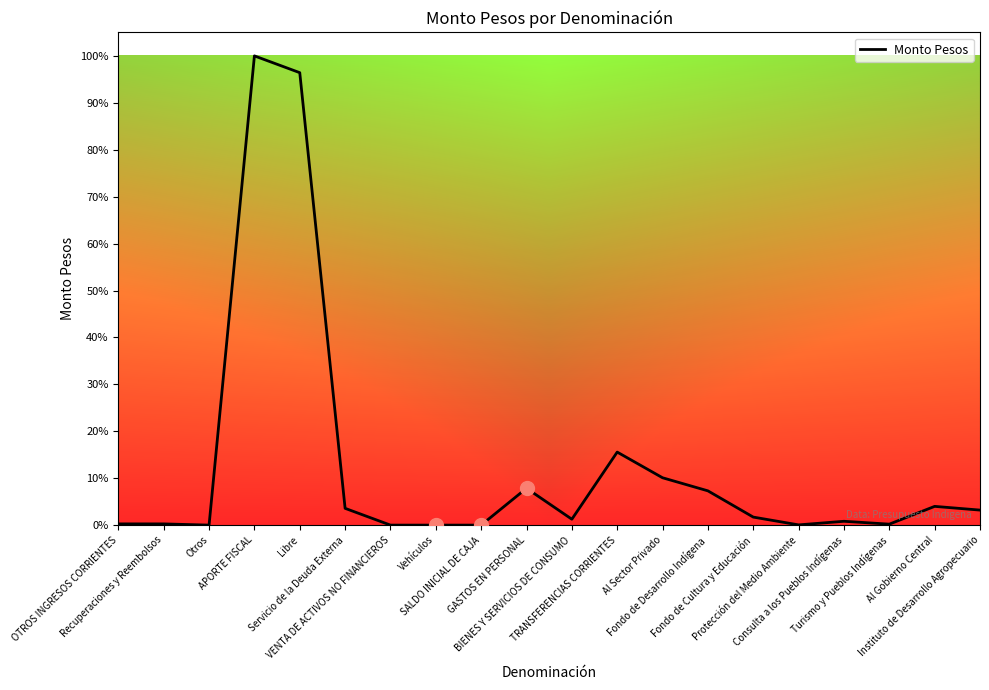

What is the change in value from Otros to Al Sector Privado?

+12604555